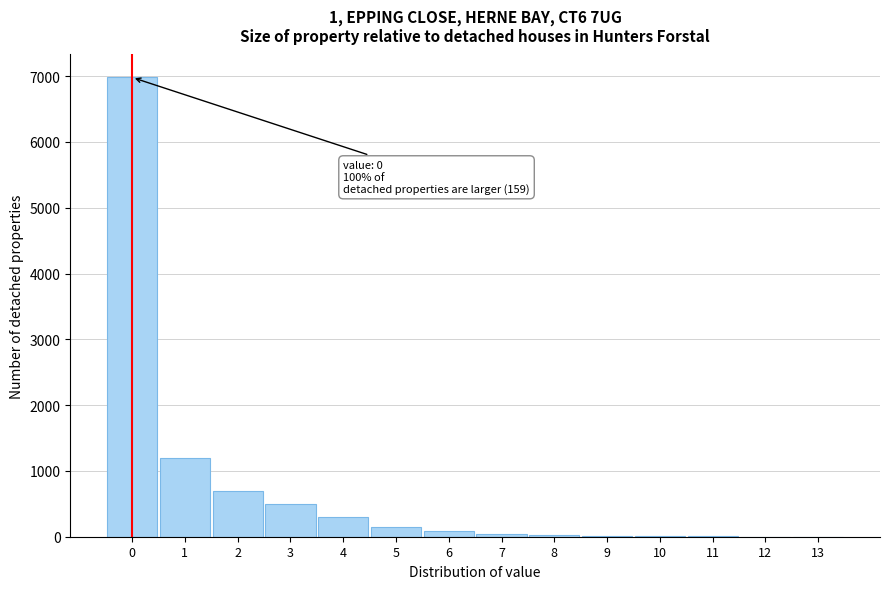

What is the sum of all values?

10000